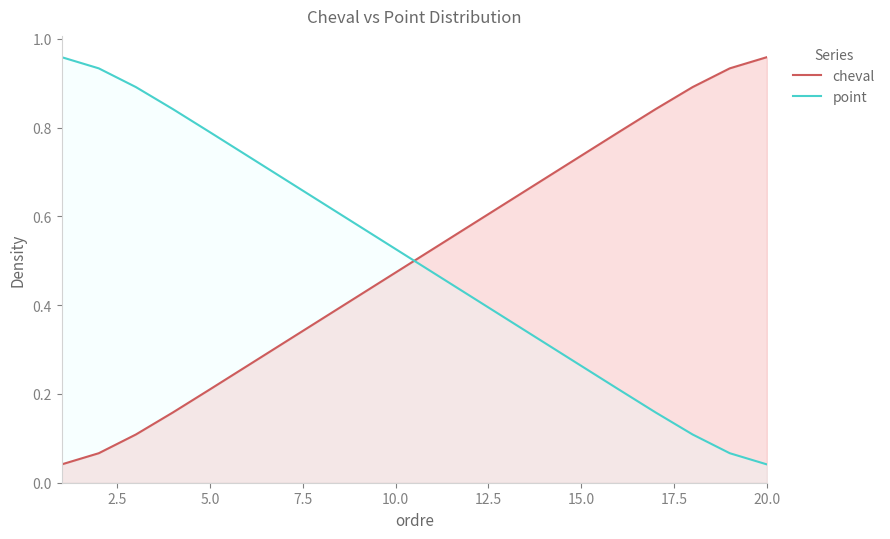

Does the chart have visible grid lines?

No